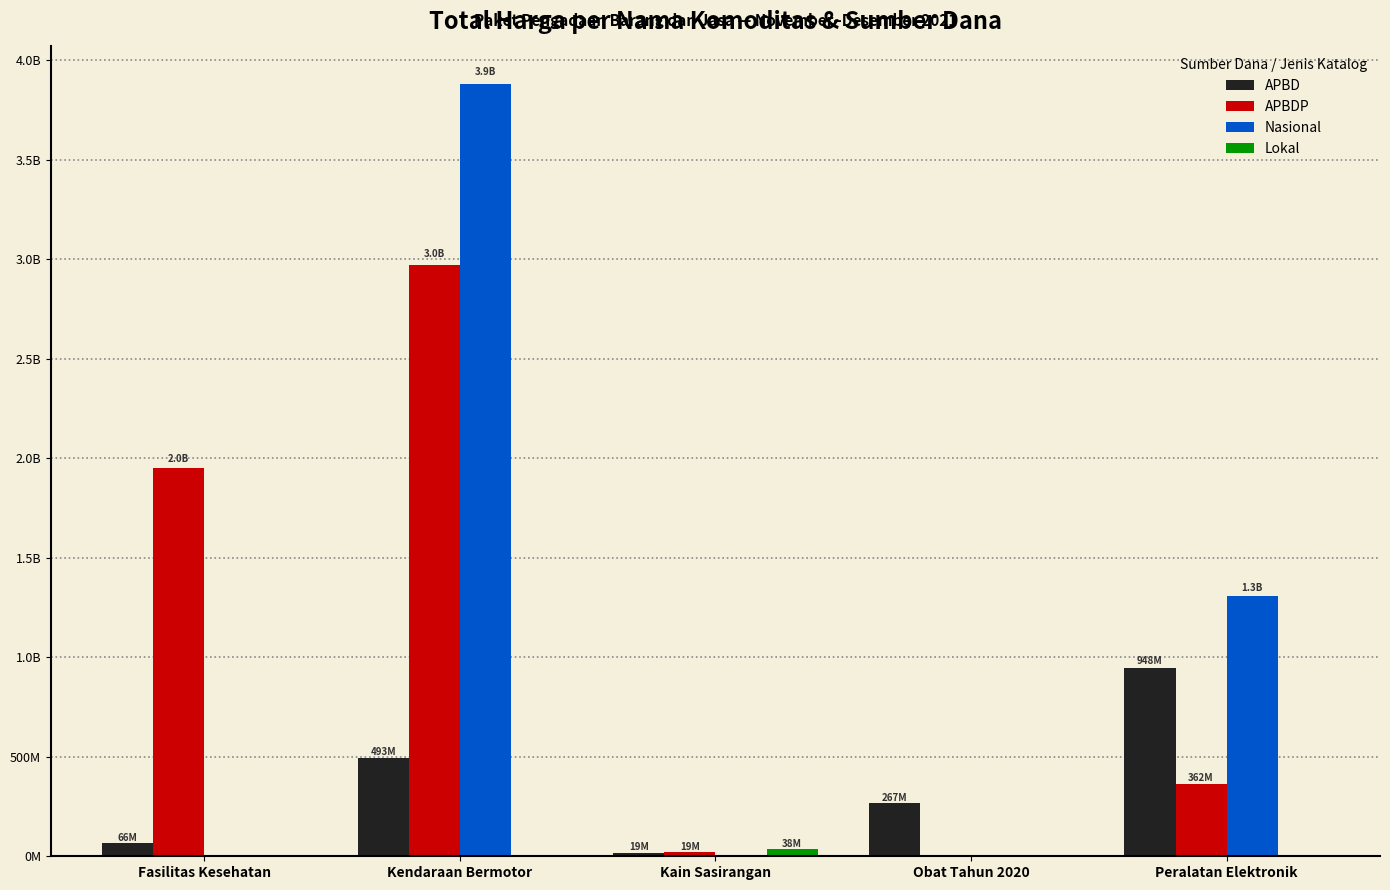

The value of APBDP at Fasilitas Kesehatan is 1952997940. True or false?

True